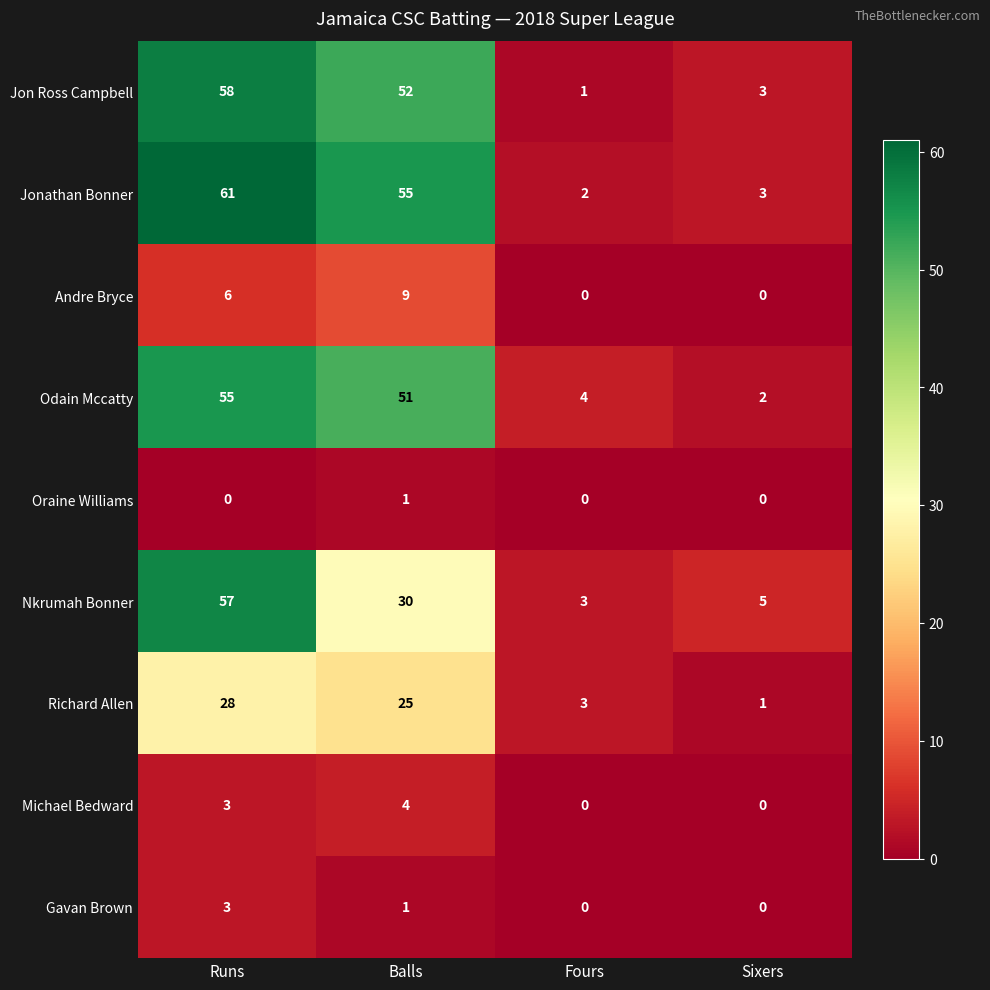

What is the difference between the highest and lowest values at Runs?

61